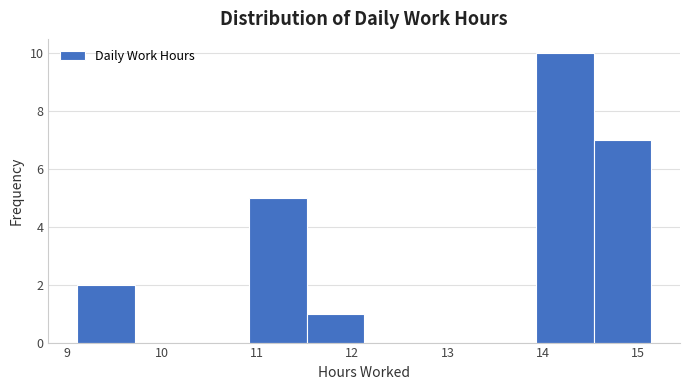

What is the height of the bar covering 13.9 to 14.5 on the x-axis? Neither the bar edges nor the heights are printed on the chart, so give them approximately, as read against the axes.

10